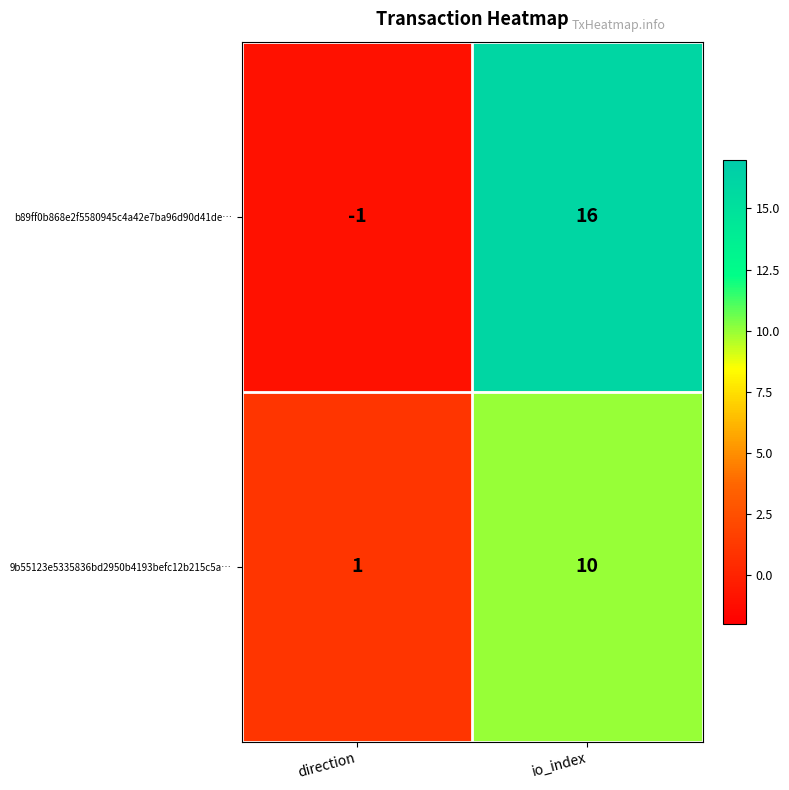

Count the number of data series in this chart.

2